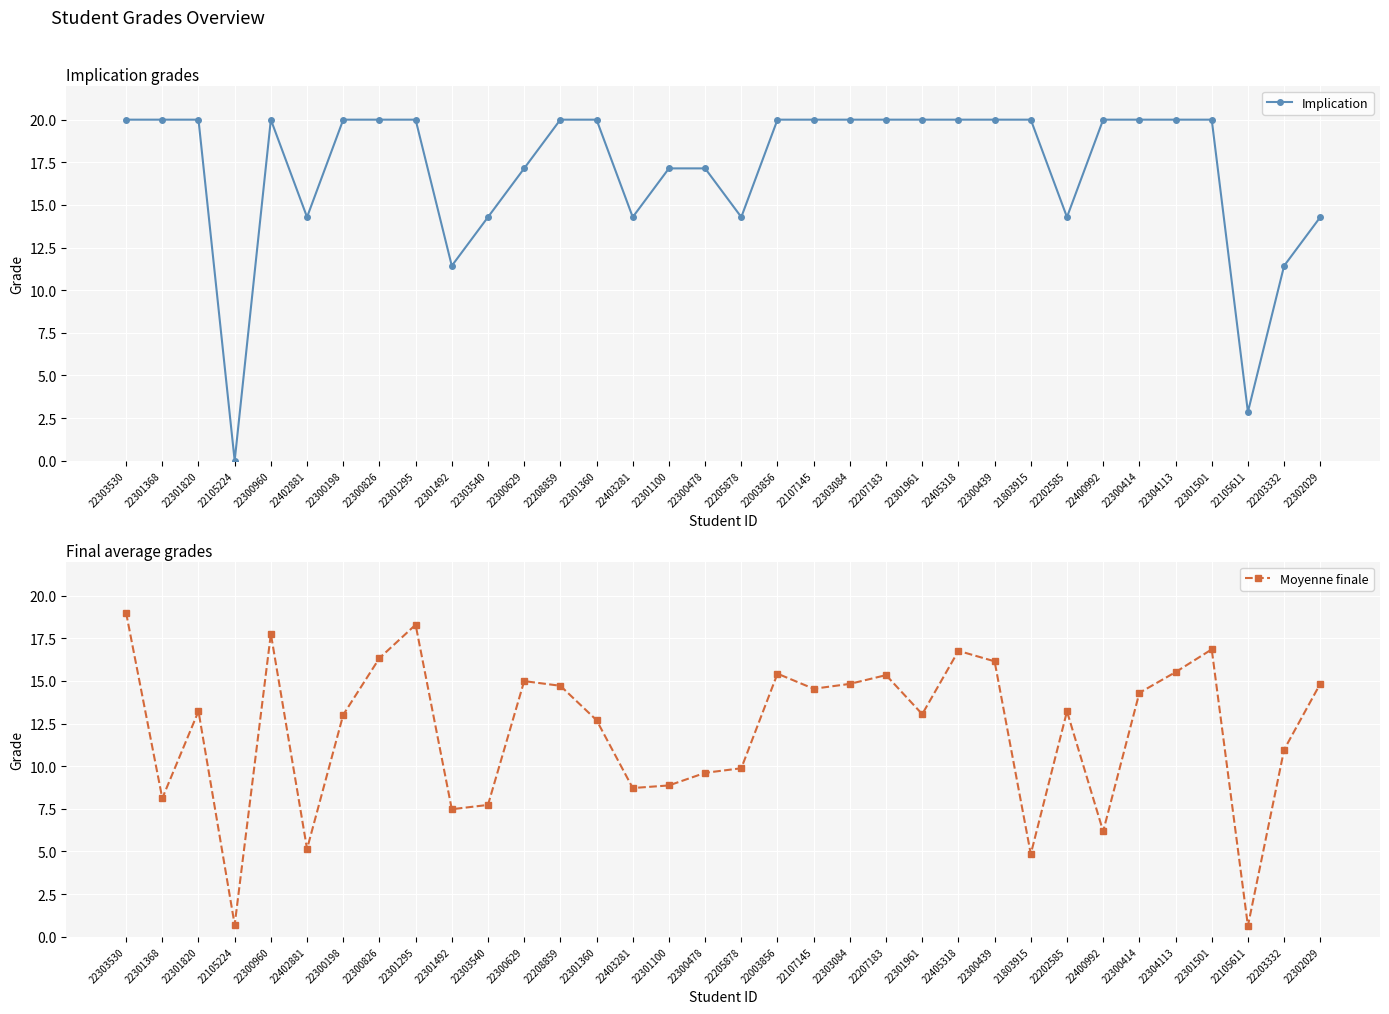

What is the maximum value for Moyenne finale?

19.0